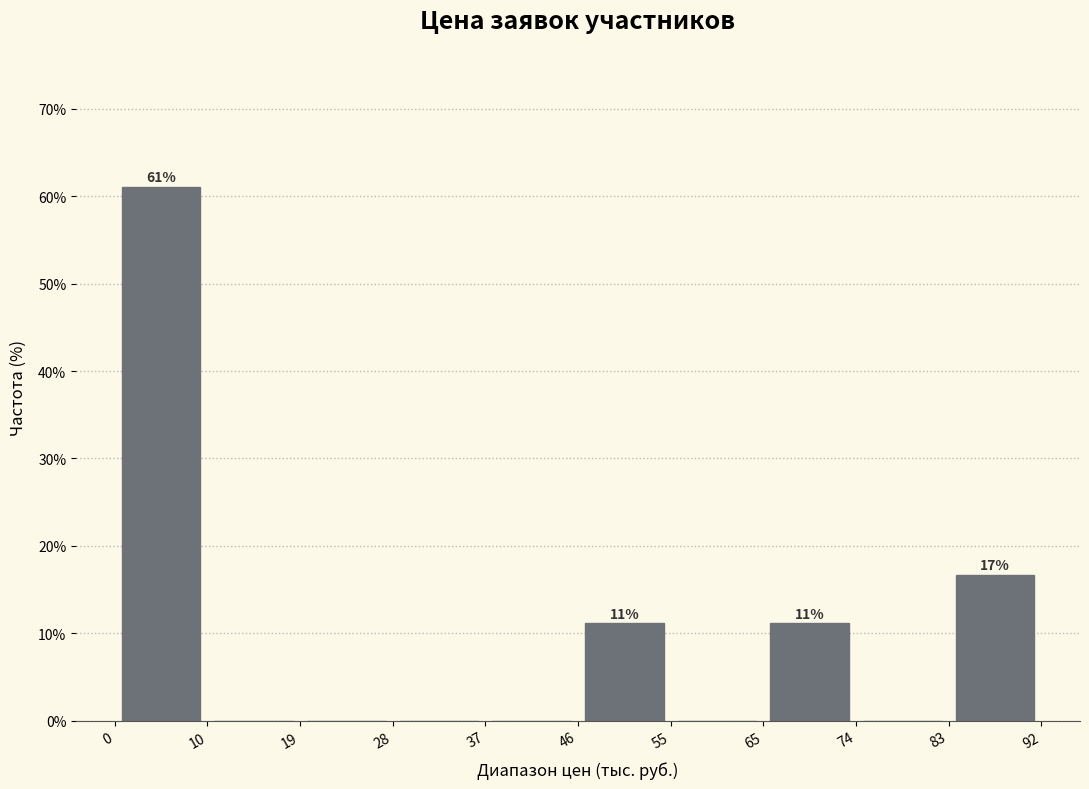

Which range on the x-axis has the tallest bar?

0 to 10